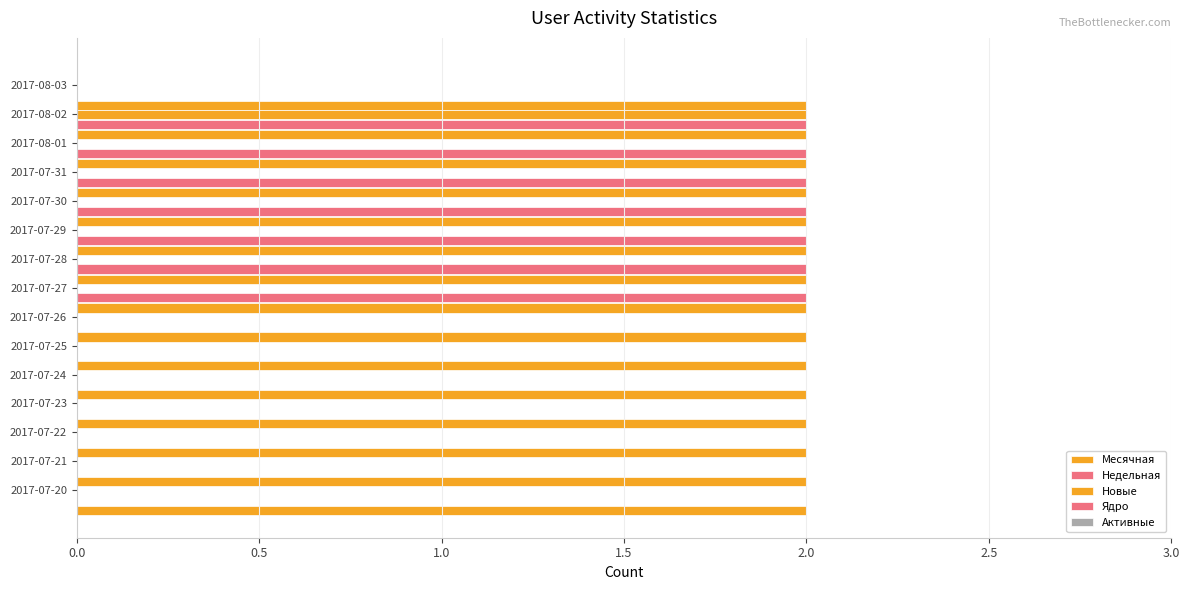

Which series has the largest range (max minus min)?

Недельная